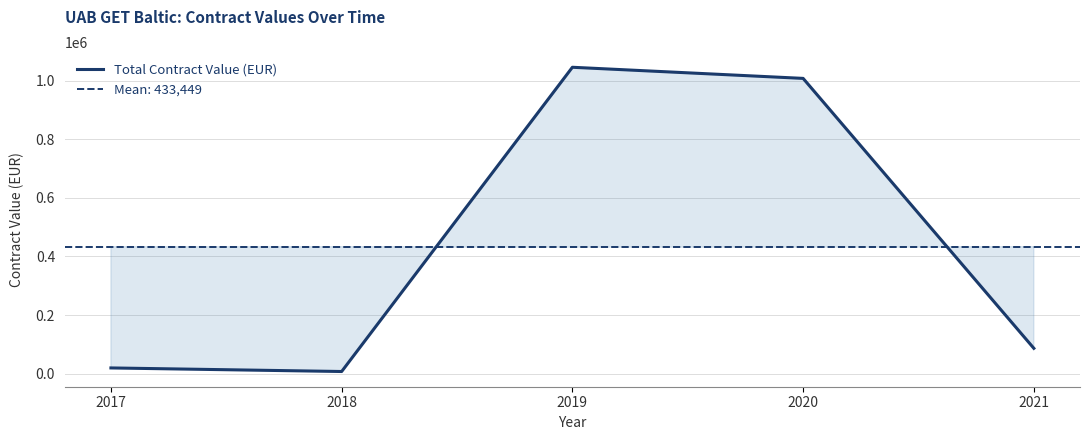

Reading left to right, list all the values displayed in this chart.

19396.8	7200.0	1046120.6	1008145.6	86383.7